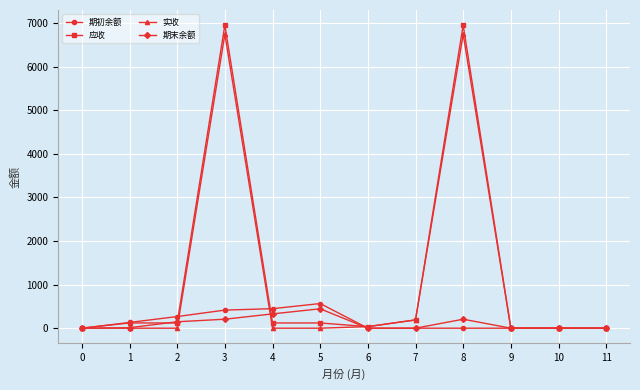

Does the chart display data point markers on the line(s)?

Yes